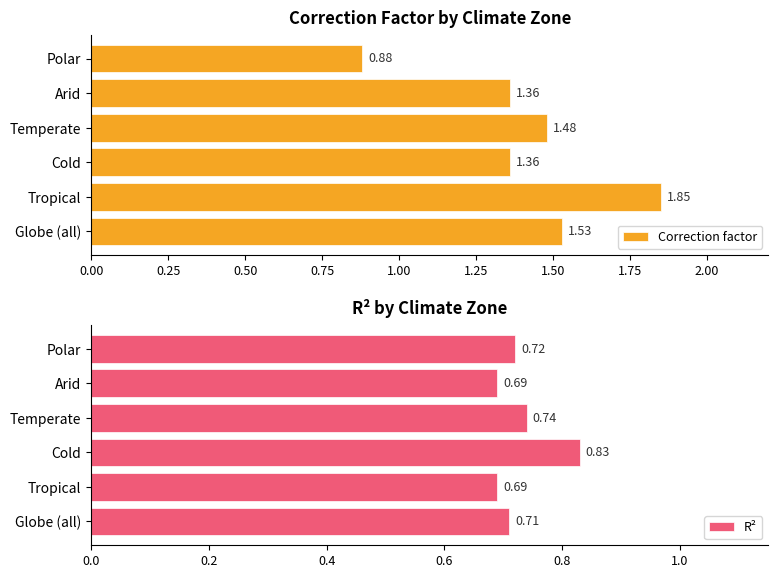

List the series in order of their overall mean, highest first.

Correction factor, R²